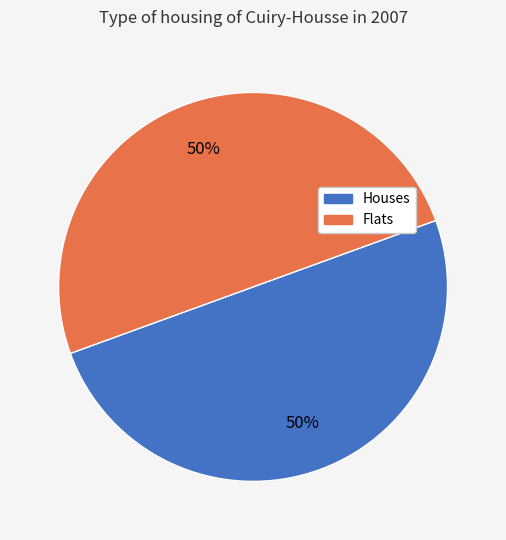

What is the ratio of the value at Houses to the value at Flats?

1.0